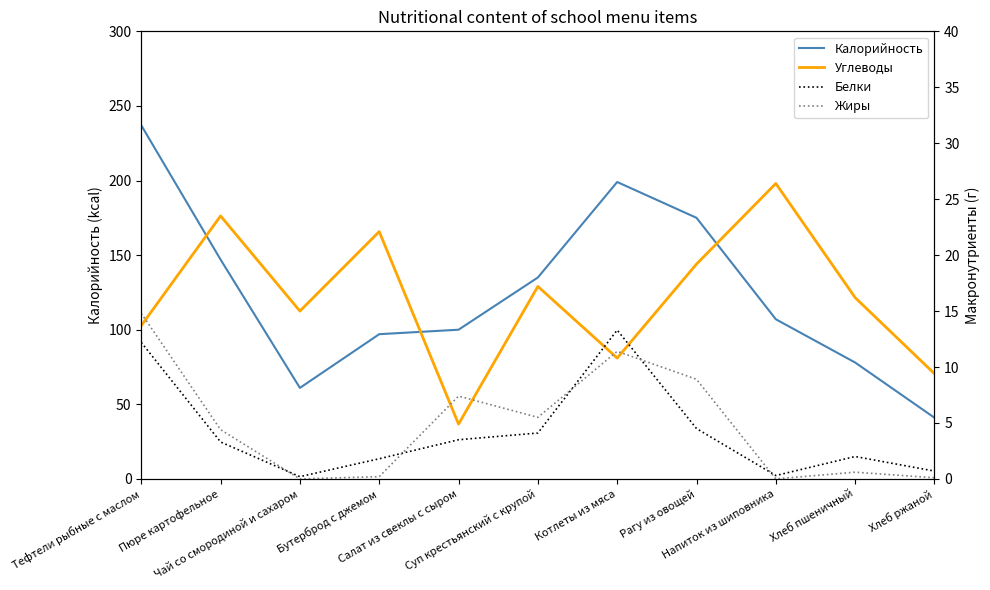

How many data points in Углеводы are less than 16?

5